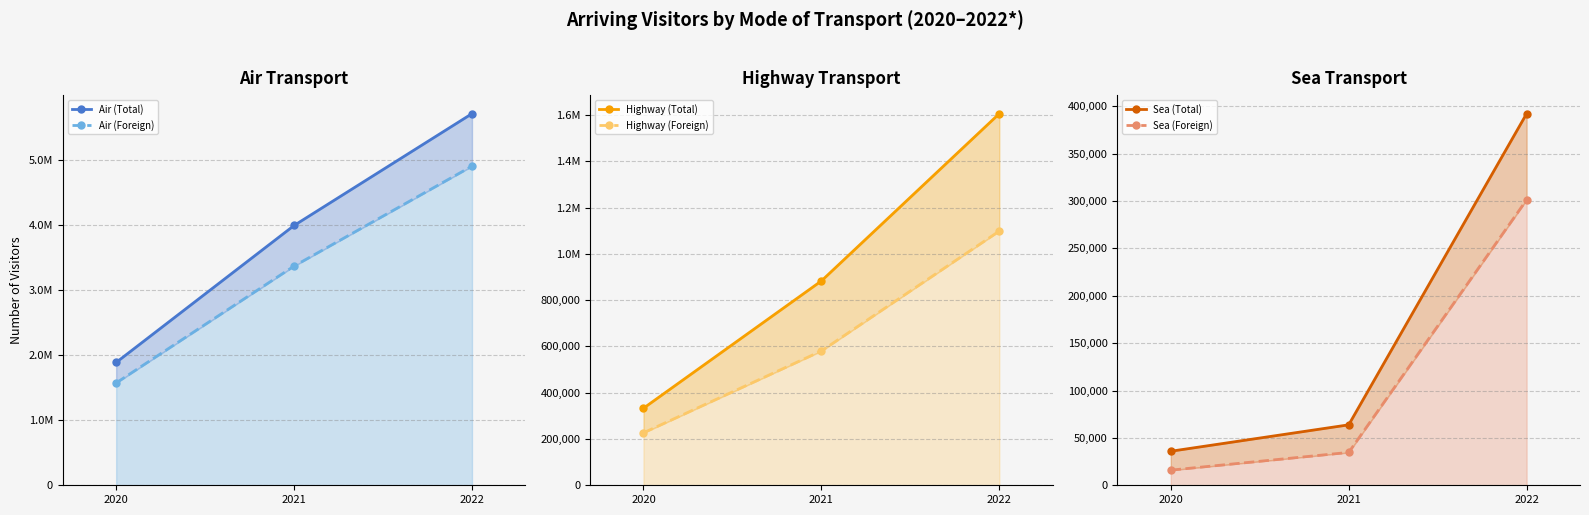

What is the value of the Highway (Total) point at the 1st from the left?

332891